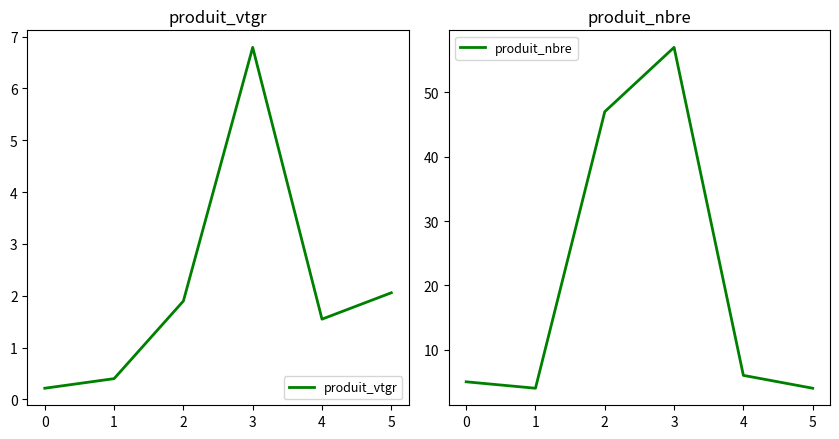

What are all the series names shown in the legend?

produit_vtgr, produit_nbre